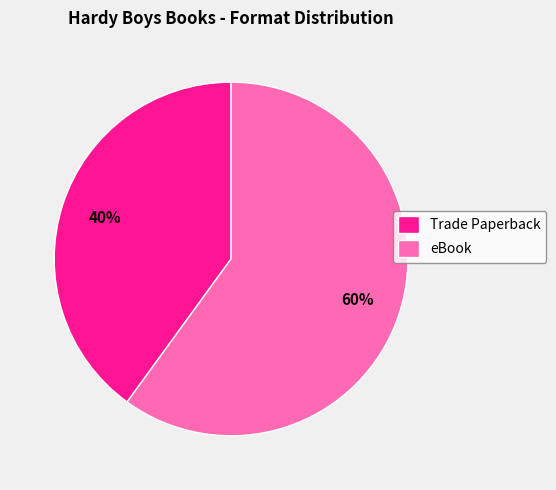

Is there any slice that represents more than half of the pie?

Yes